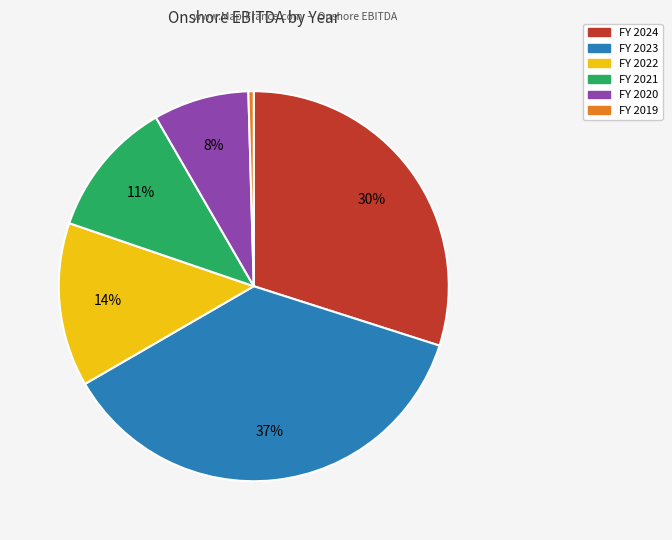

True or false: FY 2020 accounts for 8% of the total.

True